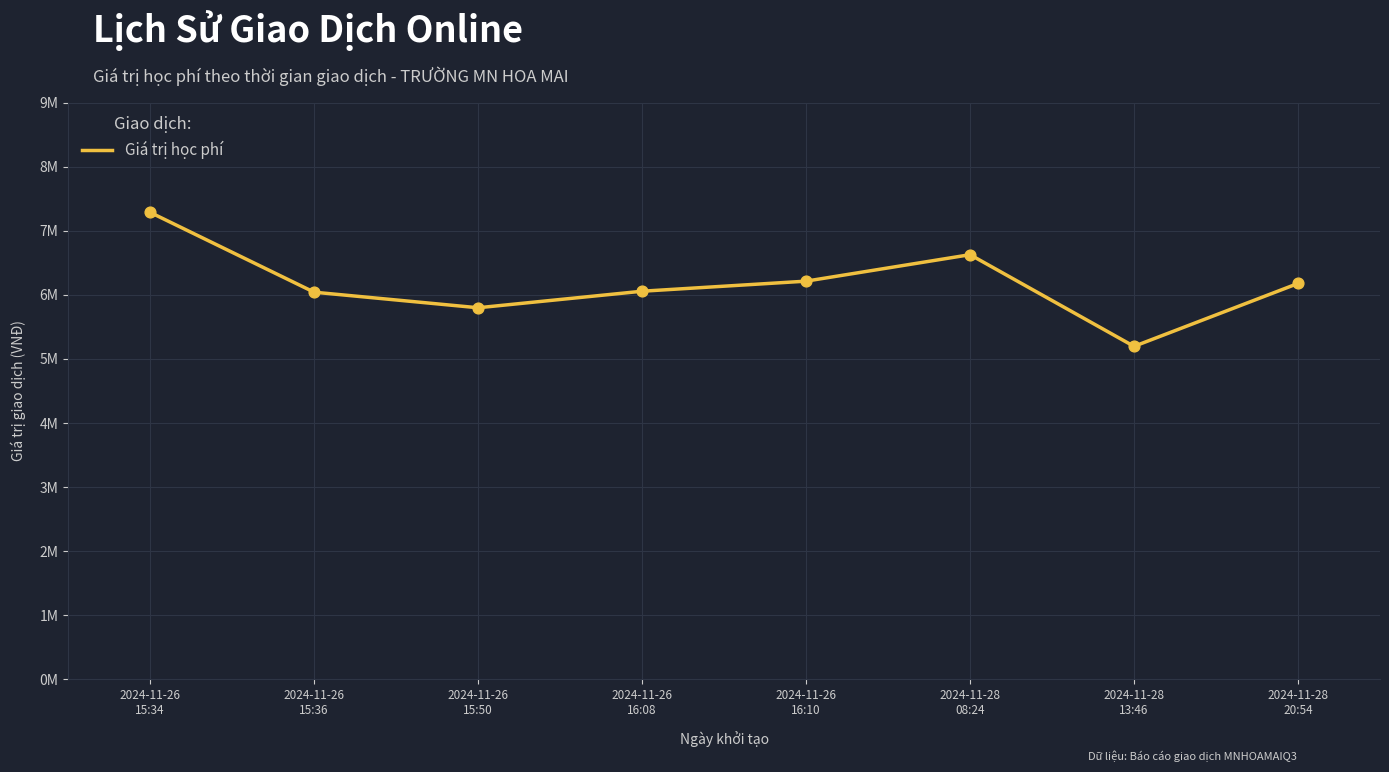

Approximately how many times larger is the value at 2024-11-28
20:54 compared to 2024-11-26
15:34?

0.8